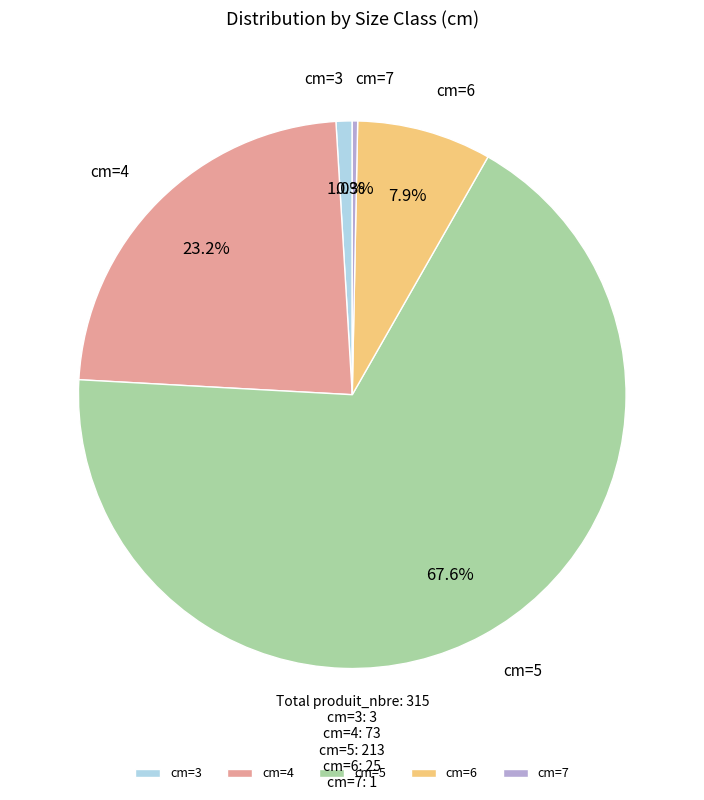

Rank the categories by value from lowest to highest.

cm=7, cm=3, cm=6, cm=4, cm=5